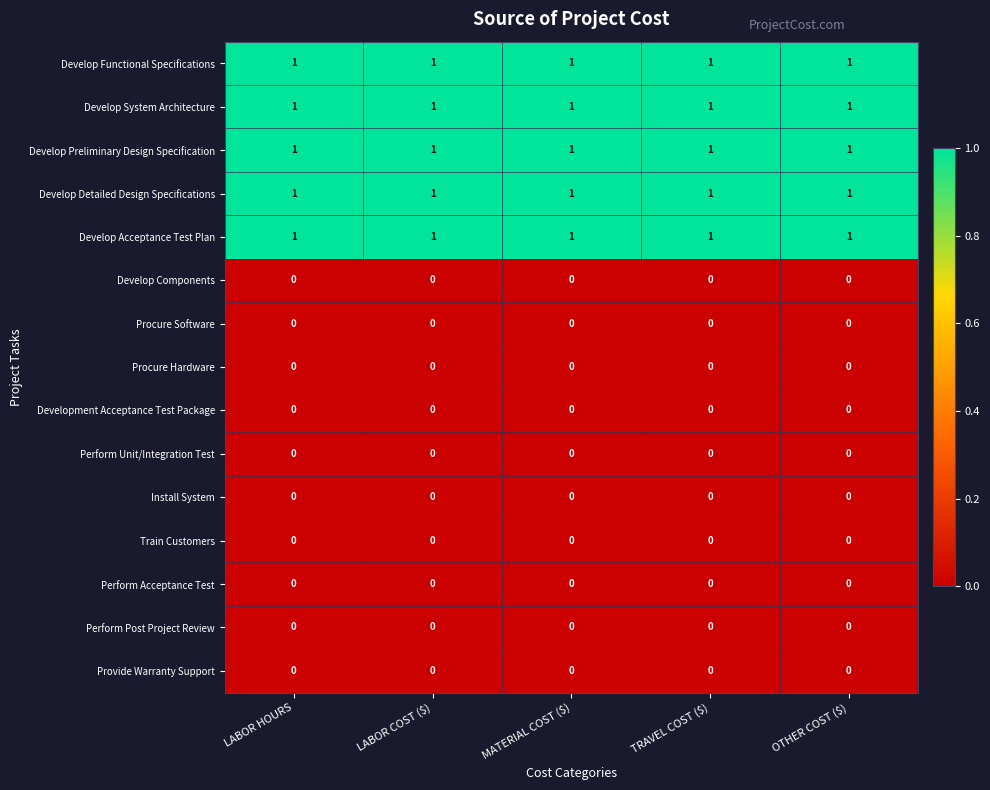

The value of Develop System Architecture at MATERIAL COST ($) is 1. True or false?

True